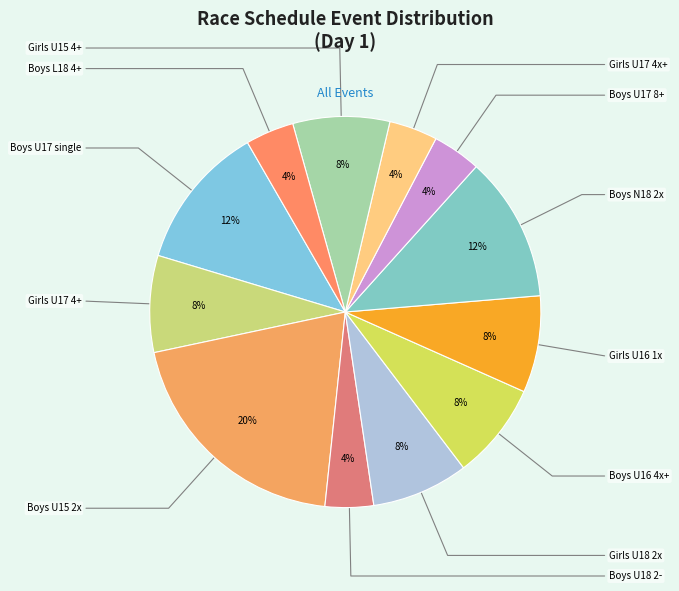

How many segments does this pie chart have?

12